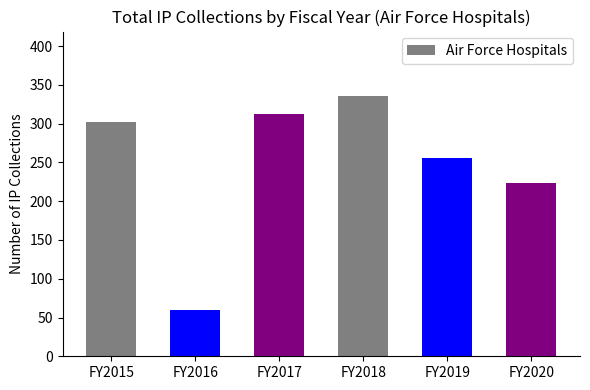

Rank the categories by value from highest to lowest.

FY2018, FY2017, FY2015, FY2019, FY2020, FY2016